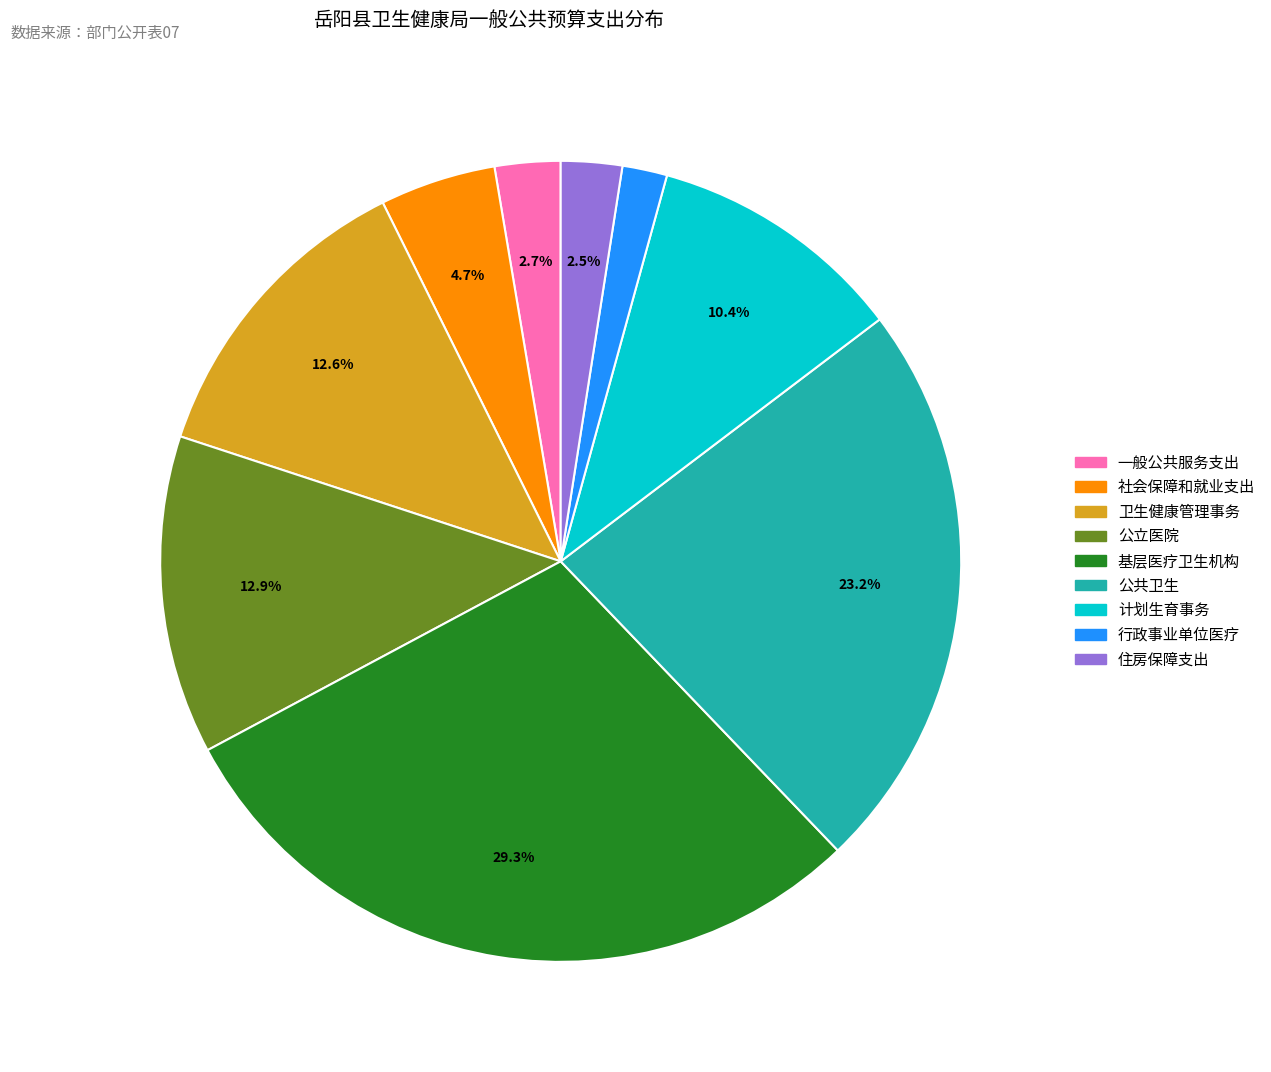

Is there a majority slice in this chart?

No